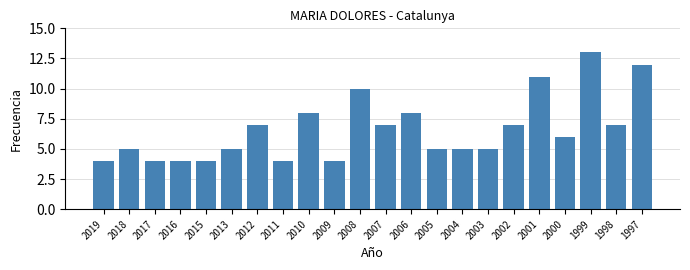

Reading left to right, transcribe all the data shown in this chart.

4	5	4	4	4	5	7	4	8	4	10	7	8	5	5	5	7	11	6	13	7	12